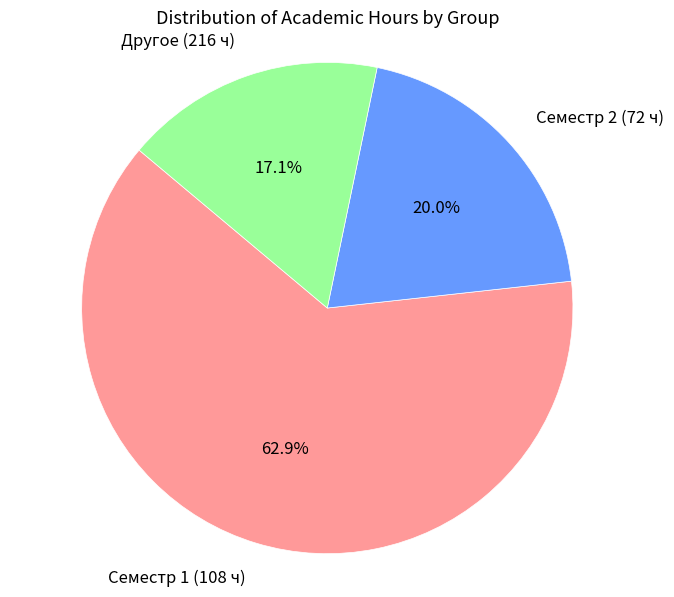

Is there a majority slice in this chart?

Yes